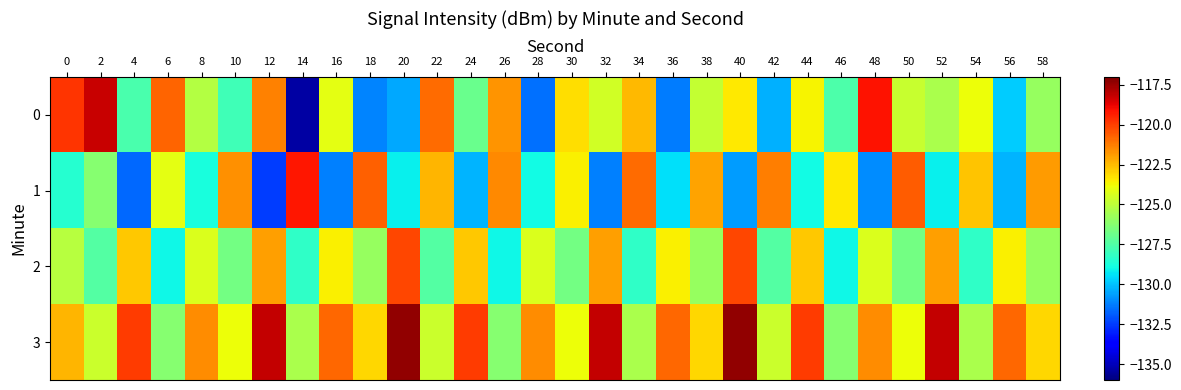

How many data points does each series have?

30